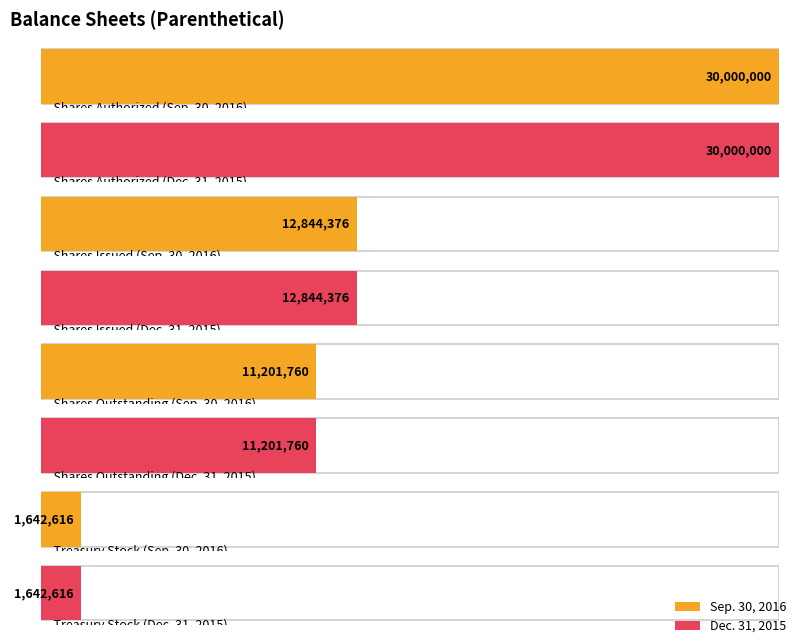

At which category is the sum across all series the highest?

Shares Authorized